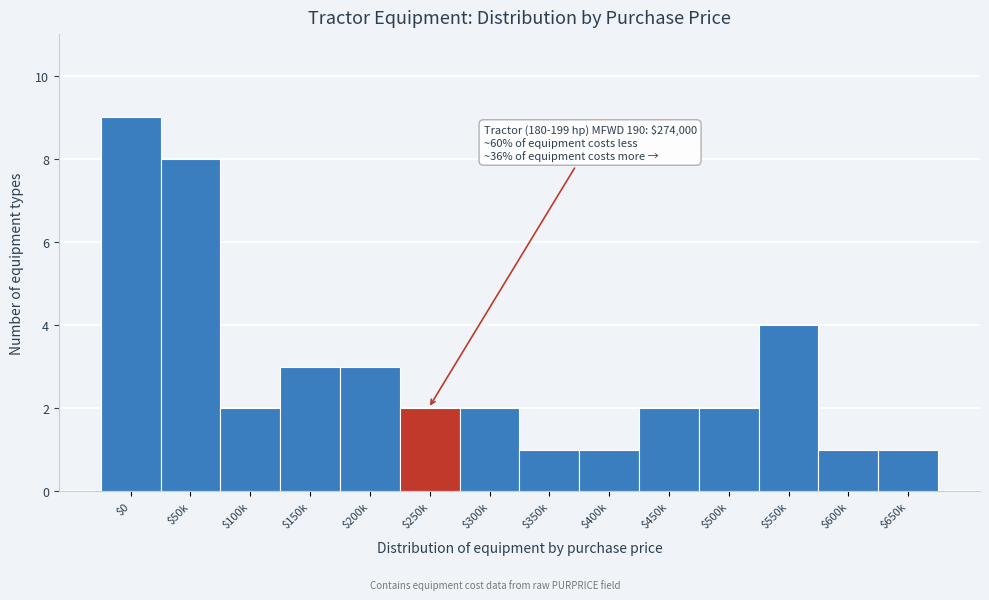

Reading right to left, list all the values displayed in this chart.

1	1	4	2	2	1	1	2	2	3	3	2	8	9